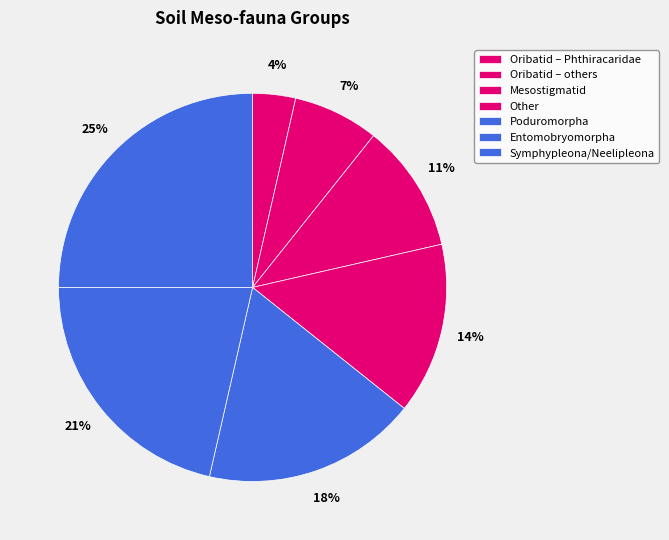

What percentage do Mesostigmatid and Oribatid – Phthiracaridae together represent?

14.3%